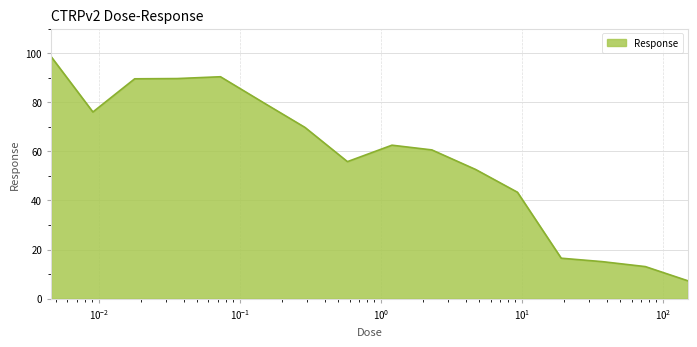

What is the difference between the maximum and minimum values?

91.3